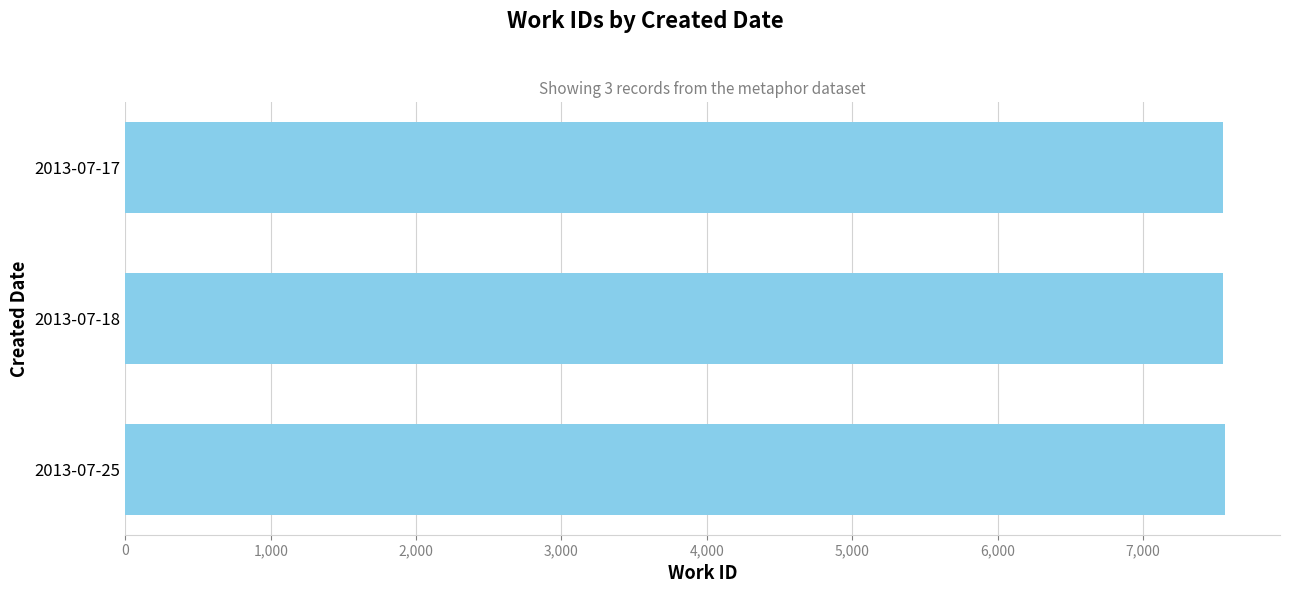

What is the maximum value shown in the chart?

7565